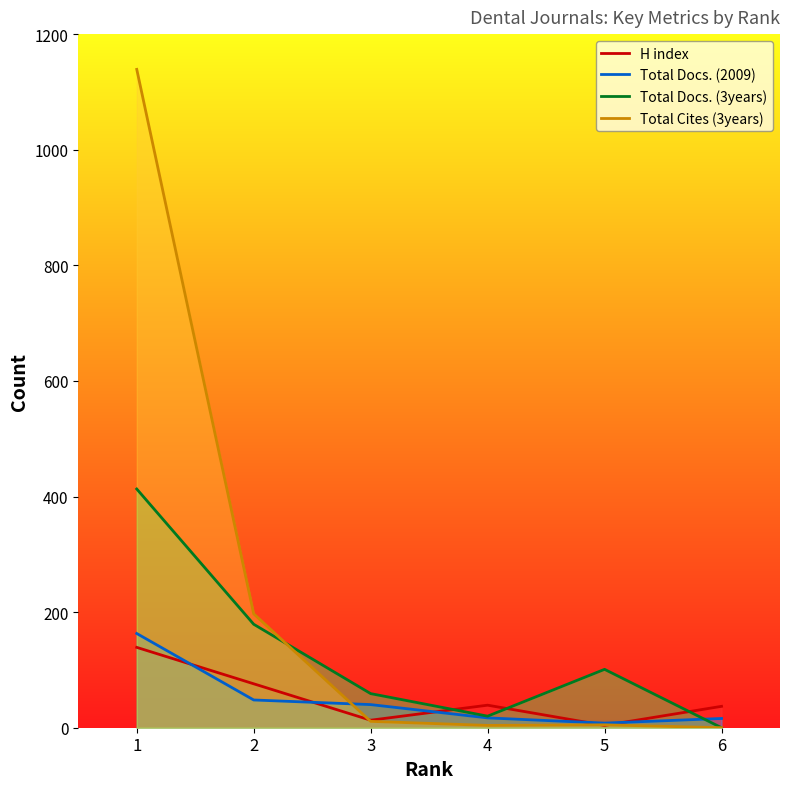

At which label is H index closest to 71?

2